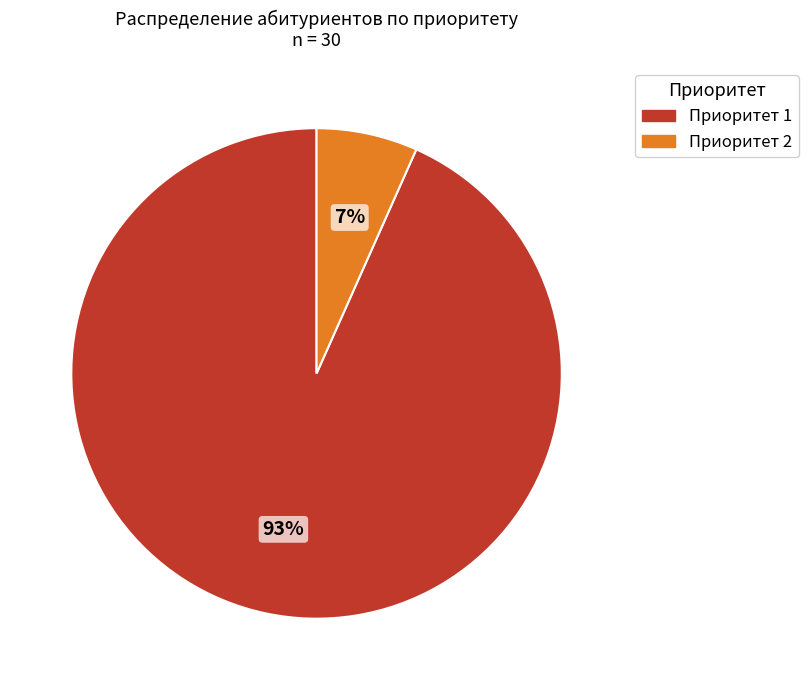

What percentage is the Приоритет 1 slice, to the nearest percent?

93%